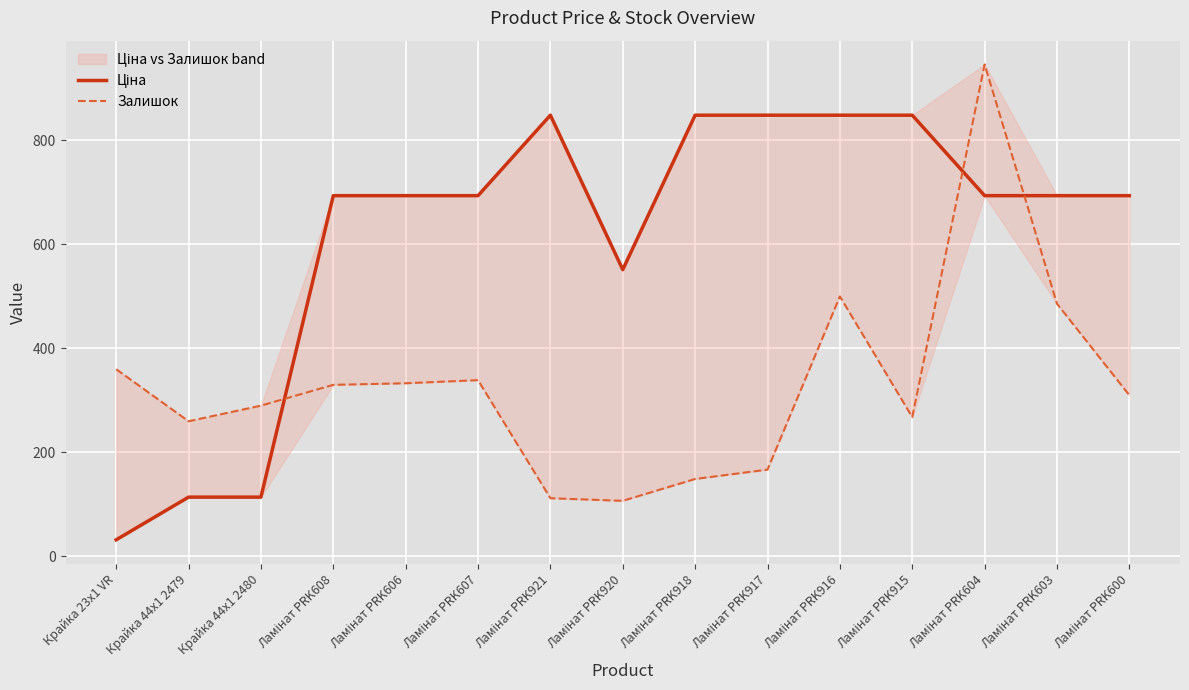

Between which two adjacent categories do Залишок and Ціна first intersect?

Крайка 44x1 2480 and Ламінат PRK608